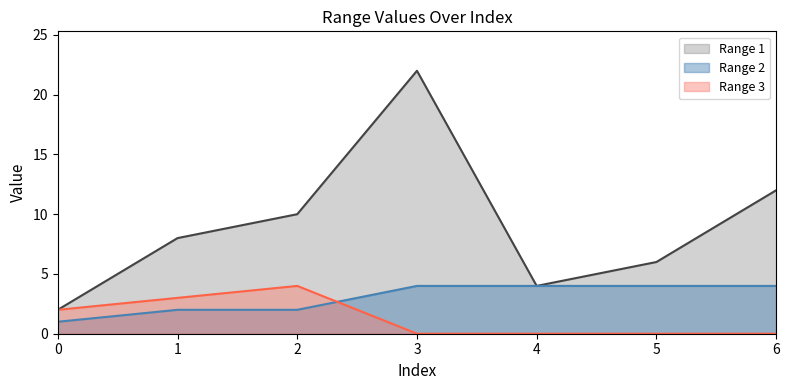

How many interior local peaks does the Range 1 series have?

1